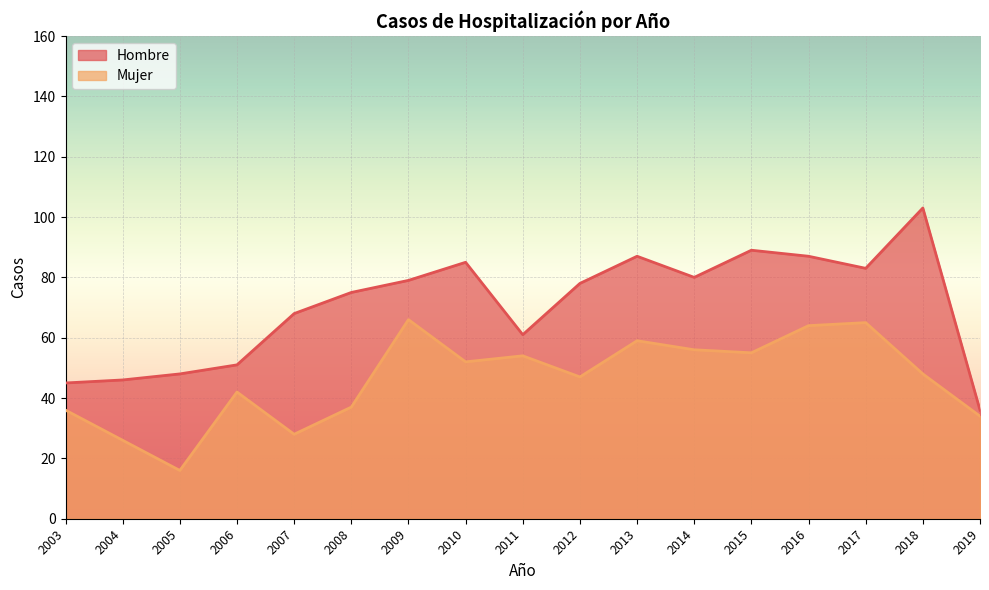

At which label is Hombre closest to 69?

2007